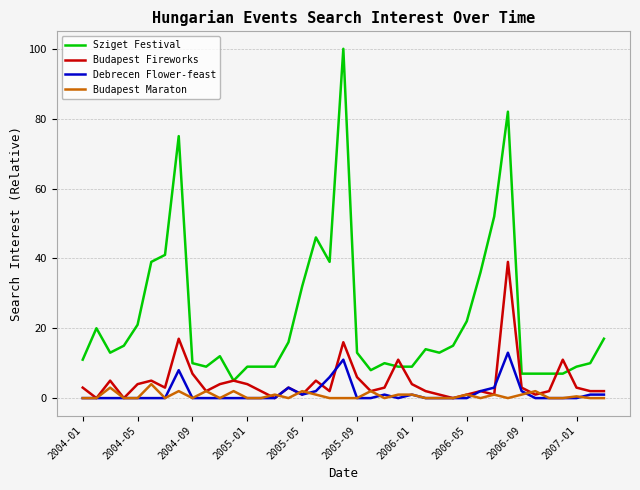

Which series has the largest total across all categories?

Sziget Festival